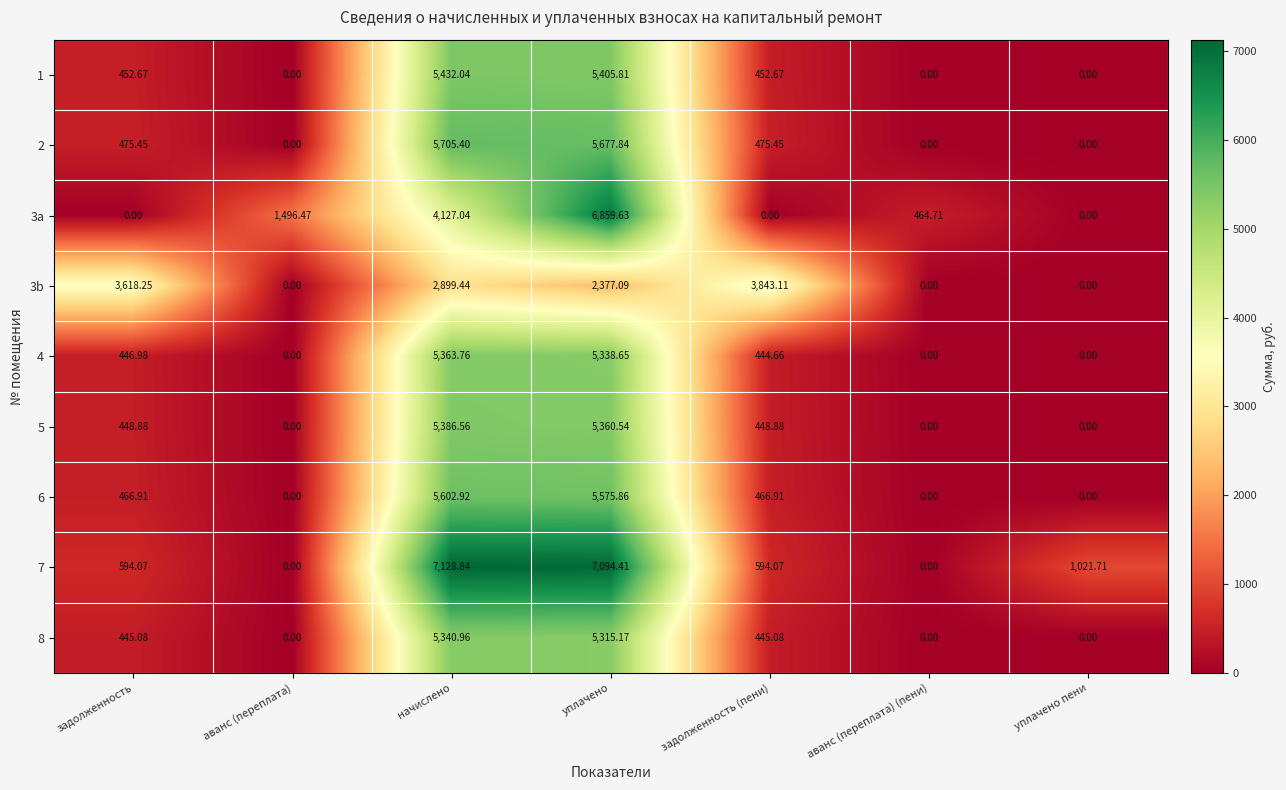

Is the value of 6 at аванс (переплата) (пени) greater than the value of 8 at задолженность?

No